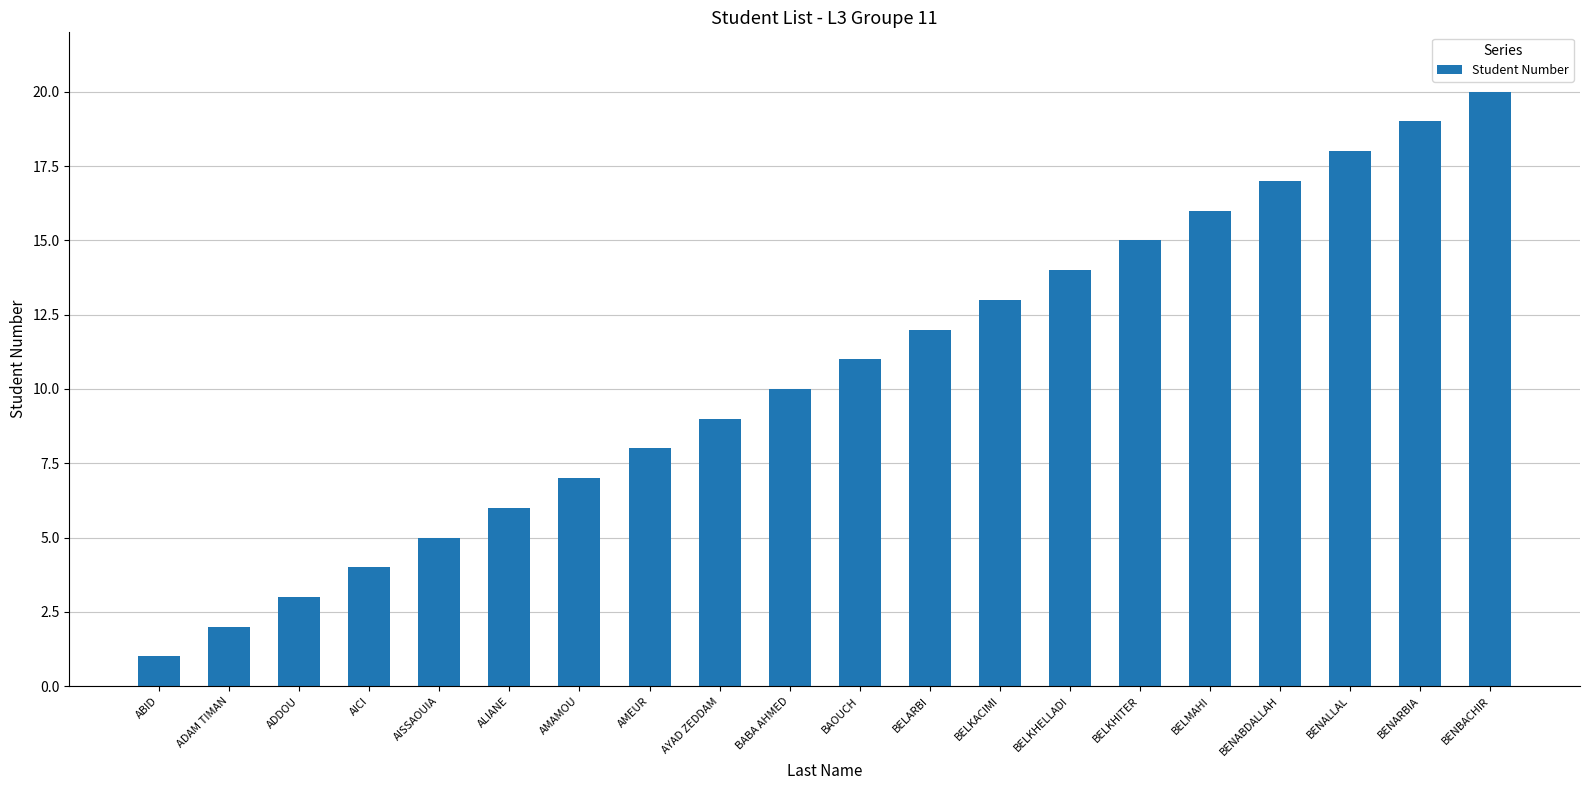

What is the value of the 13th bar from the left?

13